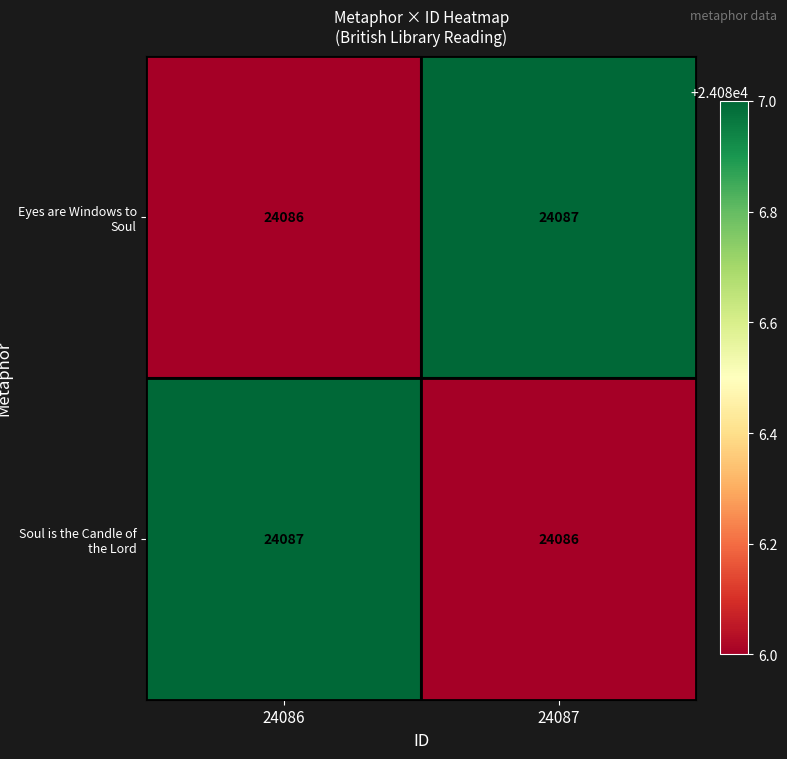

True or false: Soul is the Candle of the Lord has a value of 43352 at 24086.

False